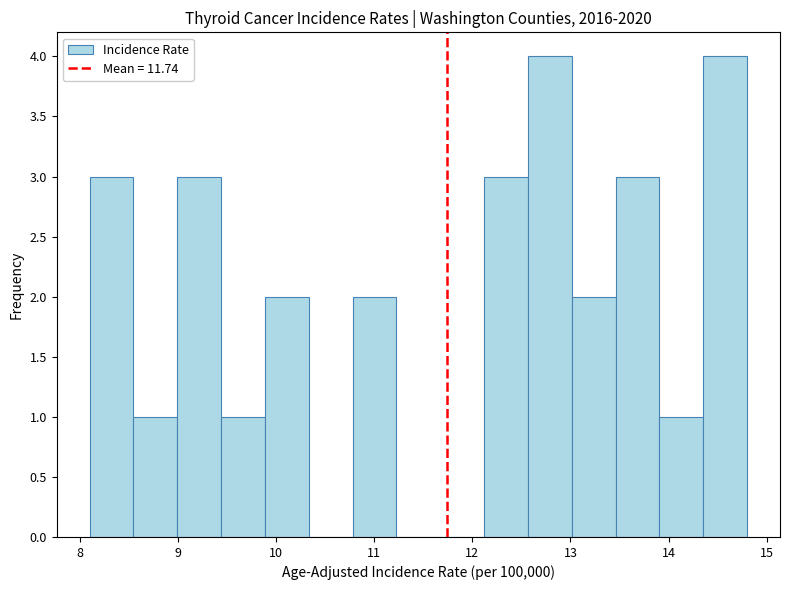

Reading left to right, list every bar in this chart as the range it spans on the x-axis followed by its height. Neither the bar edges nor the heights are printed on the chart, so give them approximately, as read against the axes.

8.1 to 8.5: 3
8.5 to 9.0: 1
9.0 to 9.4: 3
9.4 to 9.9: 1
9.9 to 10.3: 2
10.3 to 10.8: 0
10.8 to 11.2: 2
11.2 to 11.7: 0
11.7 to 12.1: 0
12.1 to 12.6: 3
12.6 to 13.0: 4
13.0 to 13.5: 2
13.5 to 13.9: 3
13.9 to 14.4: 1
14.4 to 14.8: 4